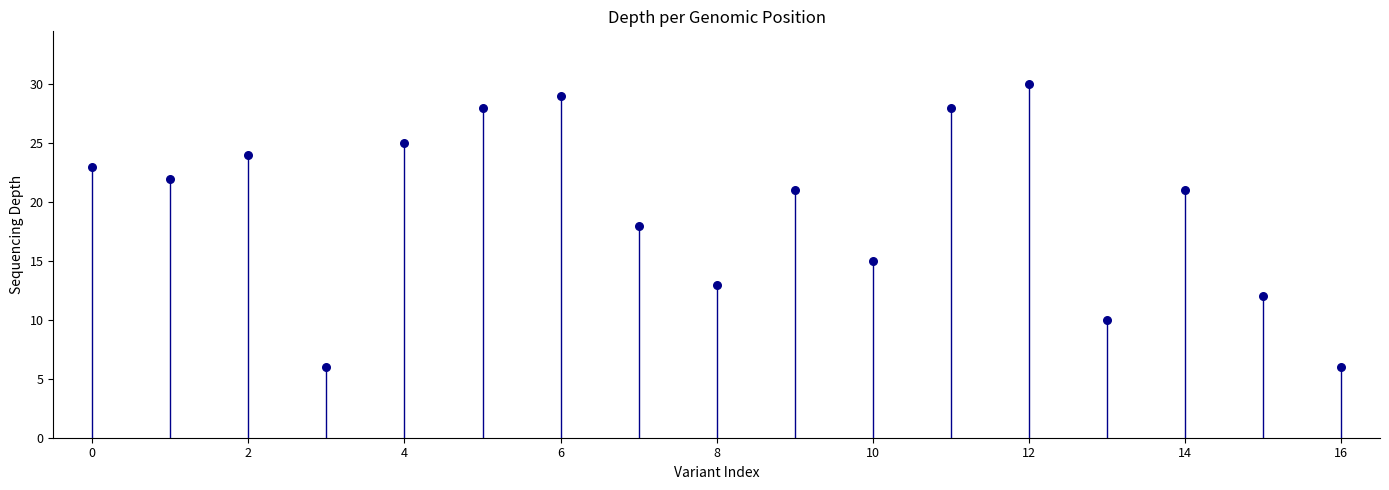

What is the range of Y values (max minus min)?

24